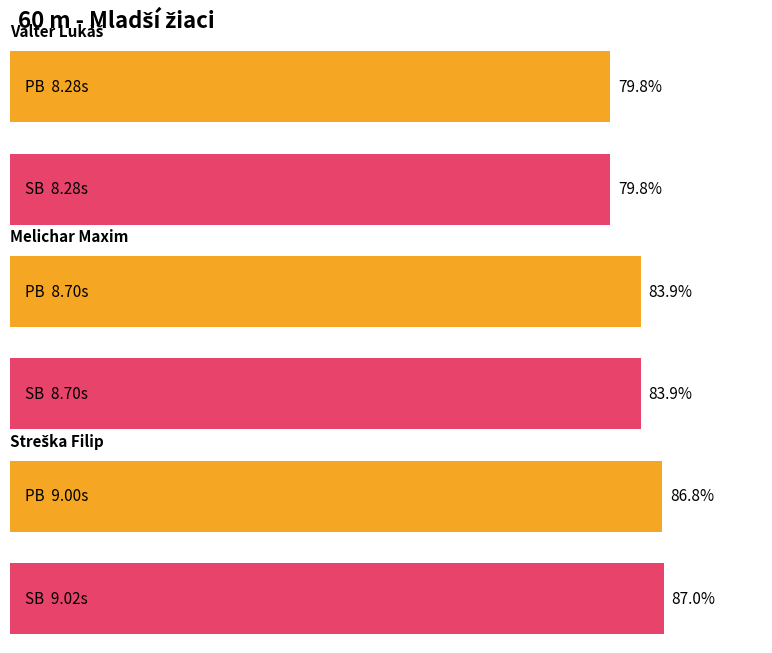

What is the difference between the PB values at Valter Lukáš and Streška Filip?

0.7